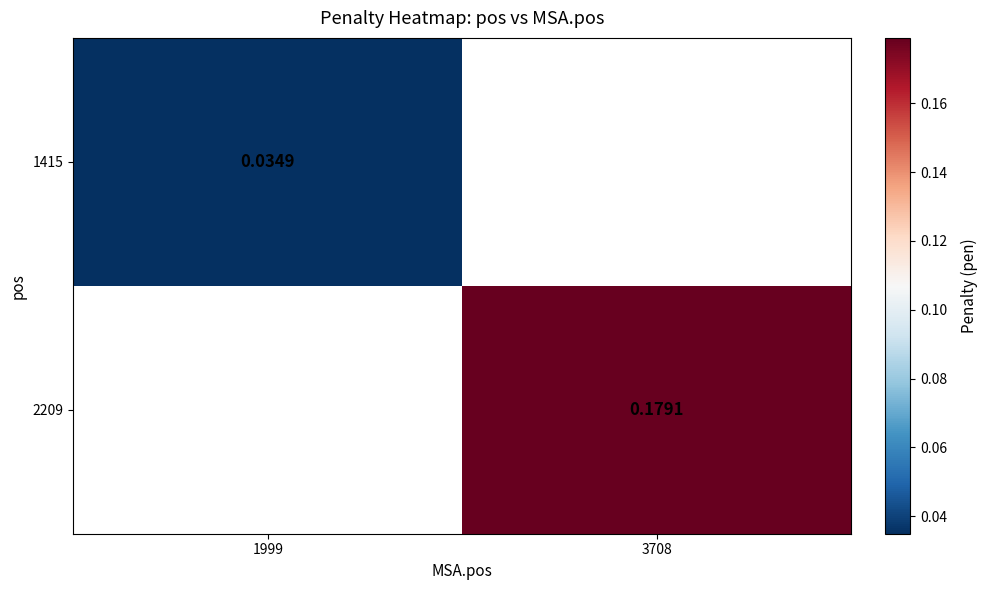

Is the value of 1415 at 3708 greater than the value of 2209 at 3708?

No